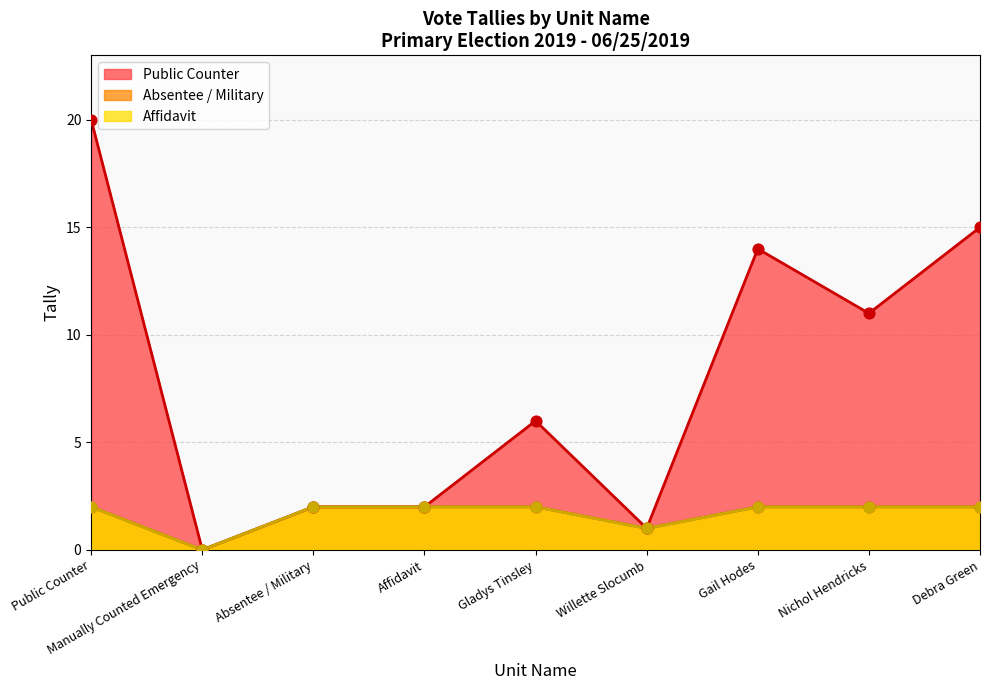

Which series has the largest Y range (max minus min)?

Public Counter